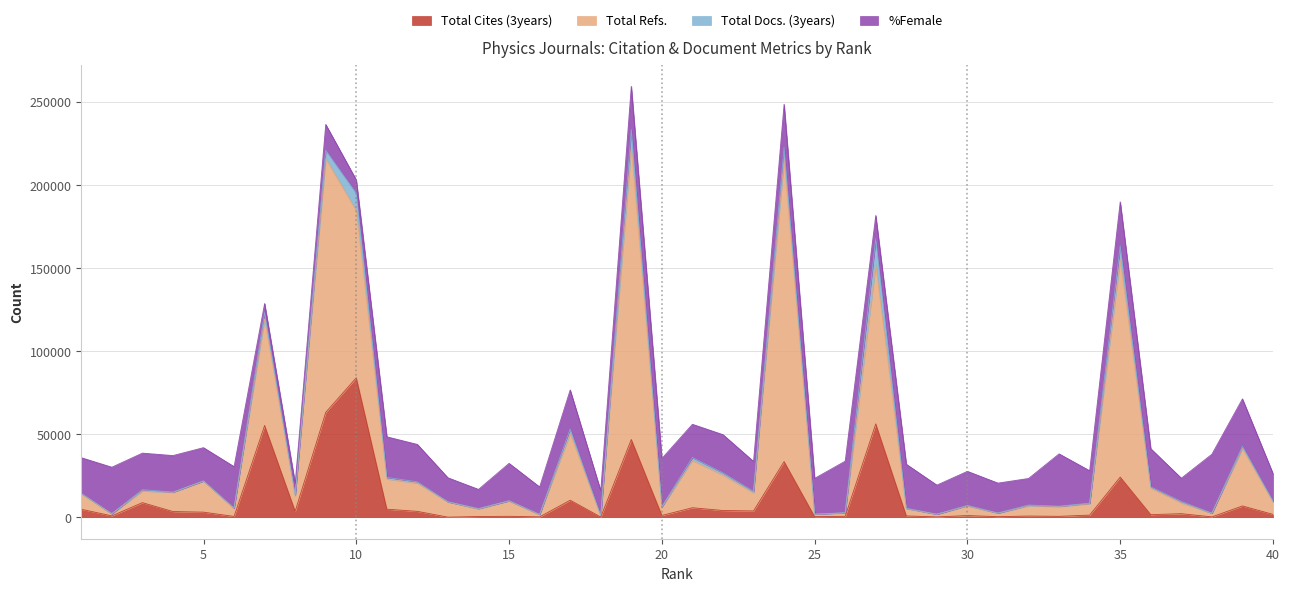

Does the chart display data point markers on the line(s)?

No